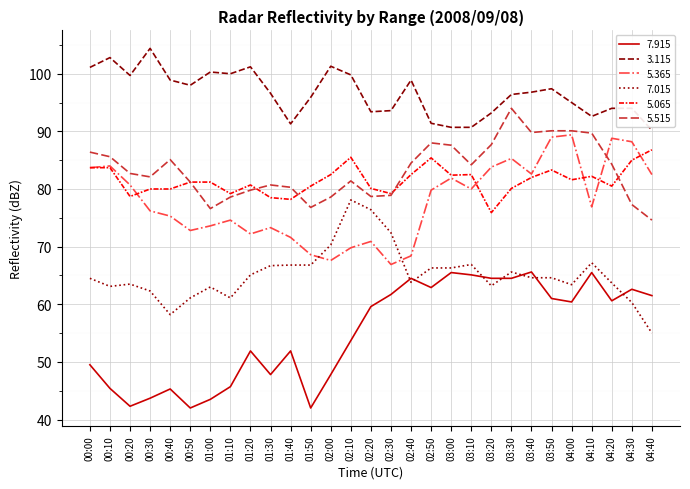

Is it true that 5.515 equals 53.1 at 03:20?

False